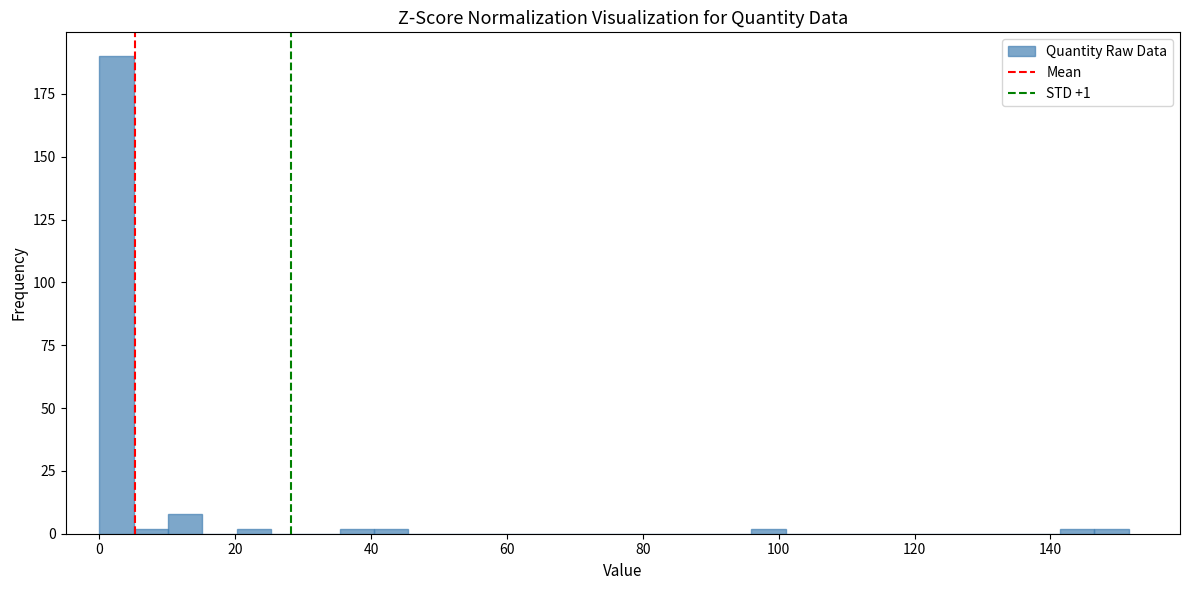

Around what value on the x-axis is the tallest bar? Give the approximate position of its centre, as read against the axis.

2